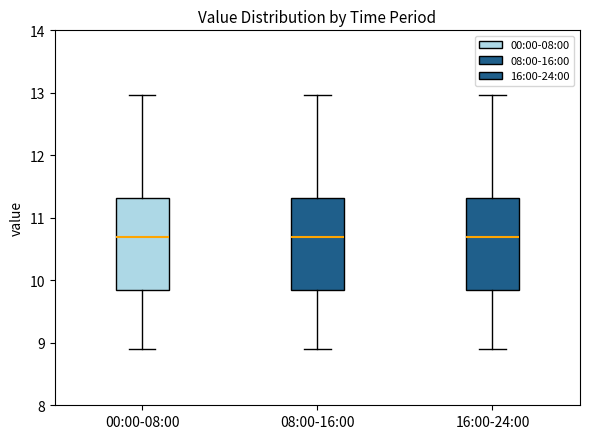

Reading left to right, read every box against the y-axis: the position of its median line, the range the box covers, and the ends of its whiskers. The values are not printed on the chart, so give them approximately, as read against the axis.

00:00-08:00: median 10.7, box 9.8 to 11.3, whiskers 8.9 to 13.0
08:00-16:00: median 10.7, box 9.8 to 11.3, whiskers 8.9 to 13.0
16:00-24:00: median 10.7, box 9.8 to 11.3, whiskers 8.9 to 13.0